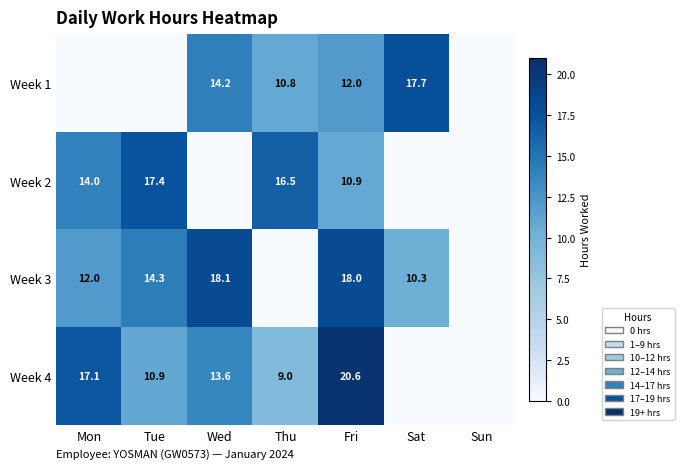

What is the difference between the Week 4 values at Mon and Tue?

6.2